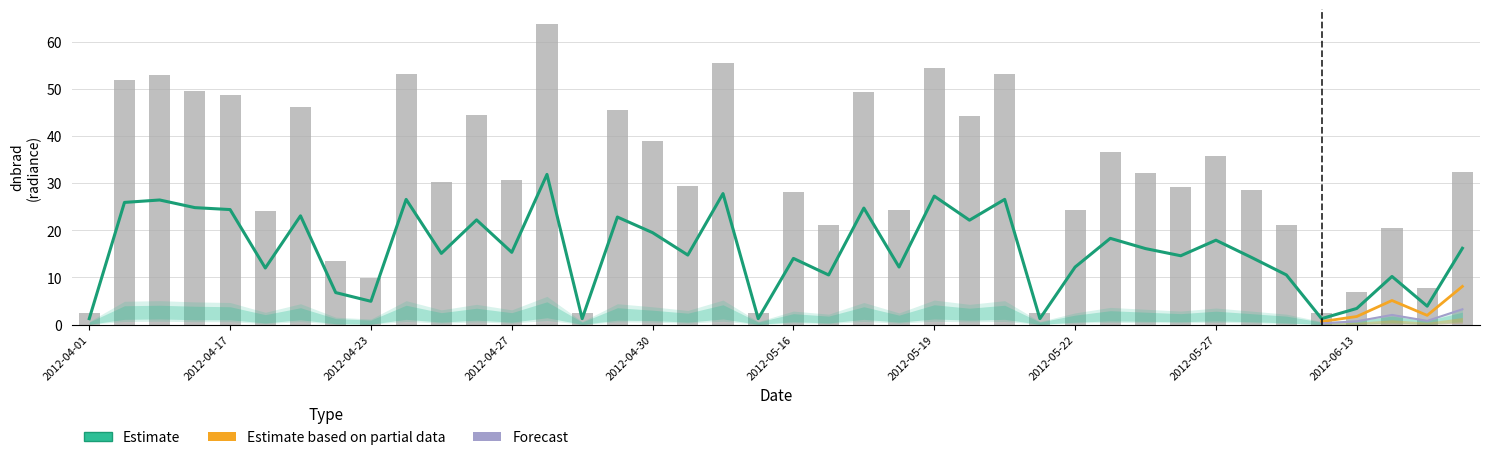

The value of Estimate at 2012-04-01 is 2.1. True or false?

False